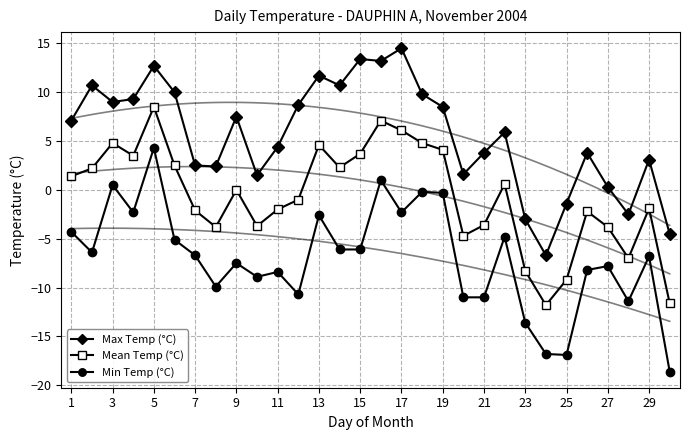

Is this an area chart (filled region under the line)?

No